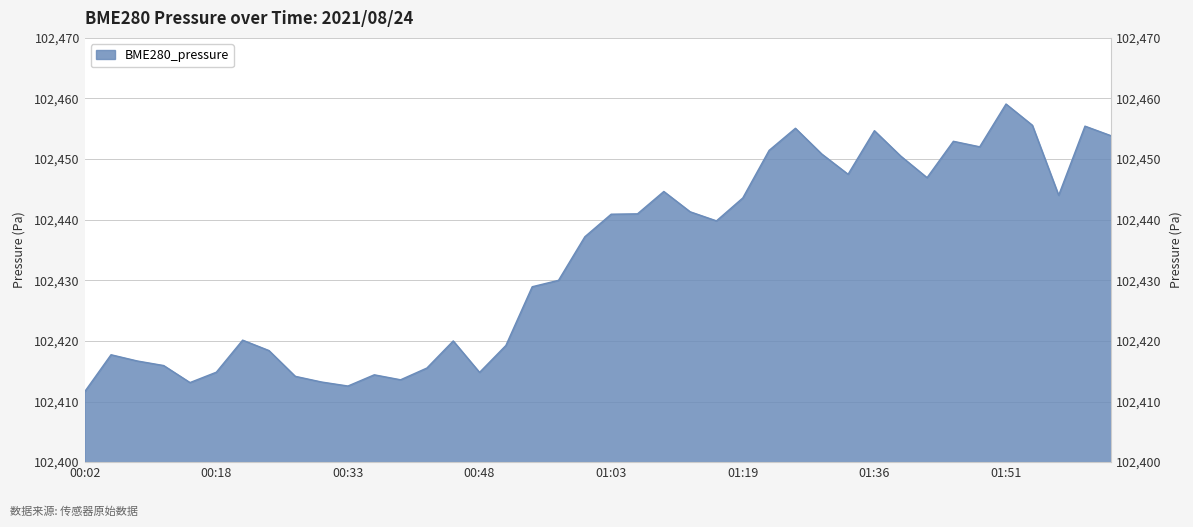

What is the ratio of the value at 01:58 to the value at 01:03?

1.0